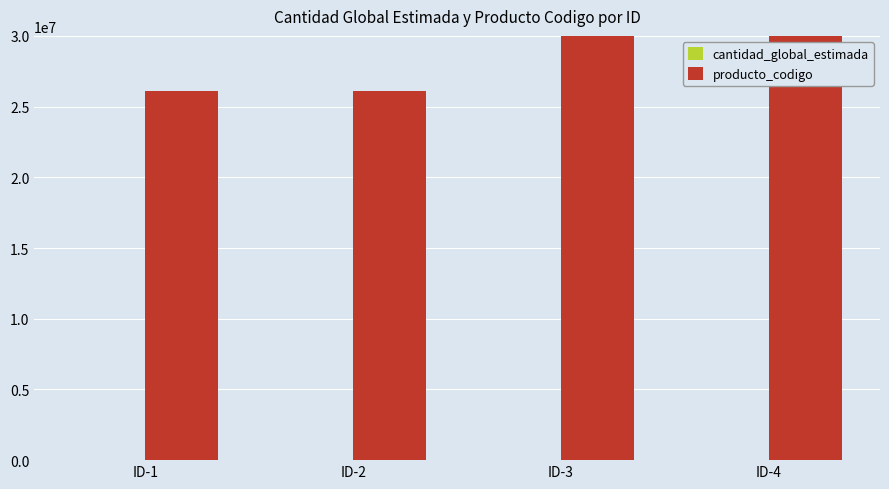

Reading right to left, what are all the values shown in this chart?

cantidad_global_estimada: 75	50	100	105
producto_codigo: 39101601	39101601	26121635	26121635